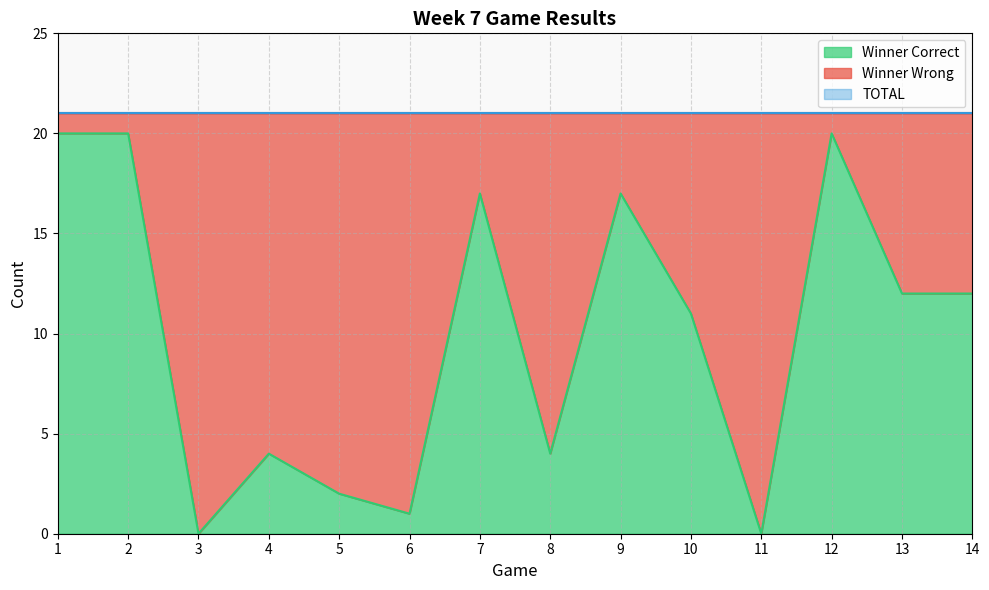

How many categories are shown in the chart?

14